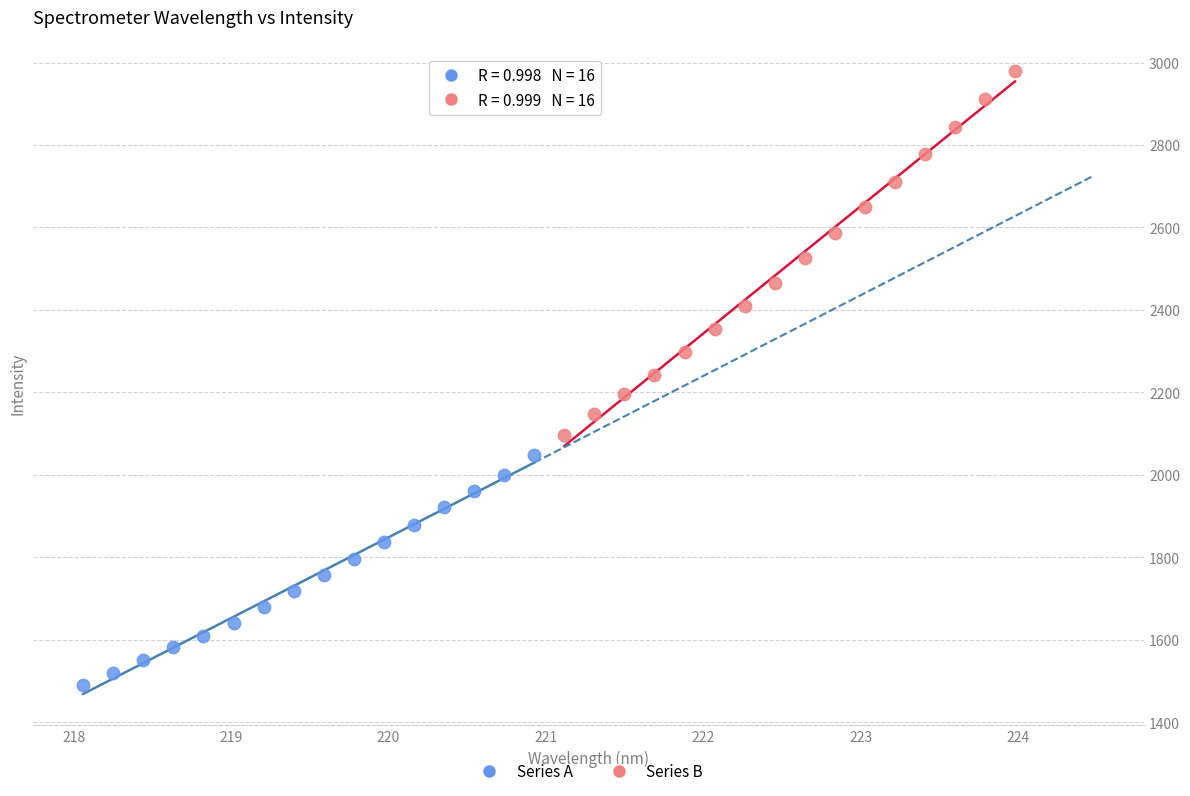

Which series reaches the minimum Y coordinate?

Series A